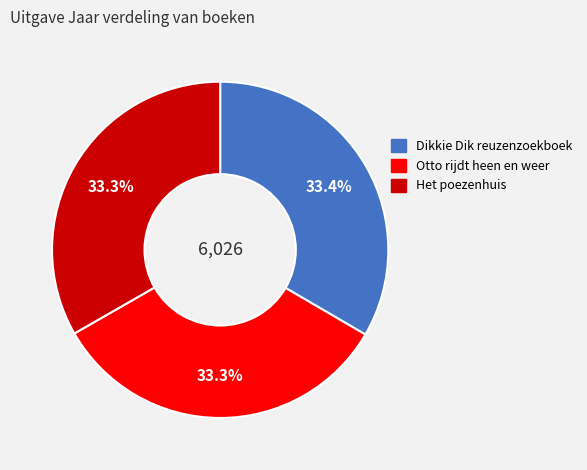

True or false: Otto rijdt heen en weer accounts for 41% of the total.

False